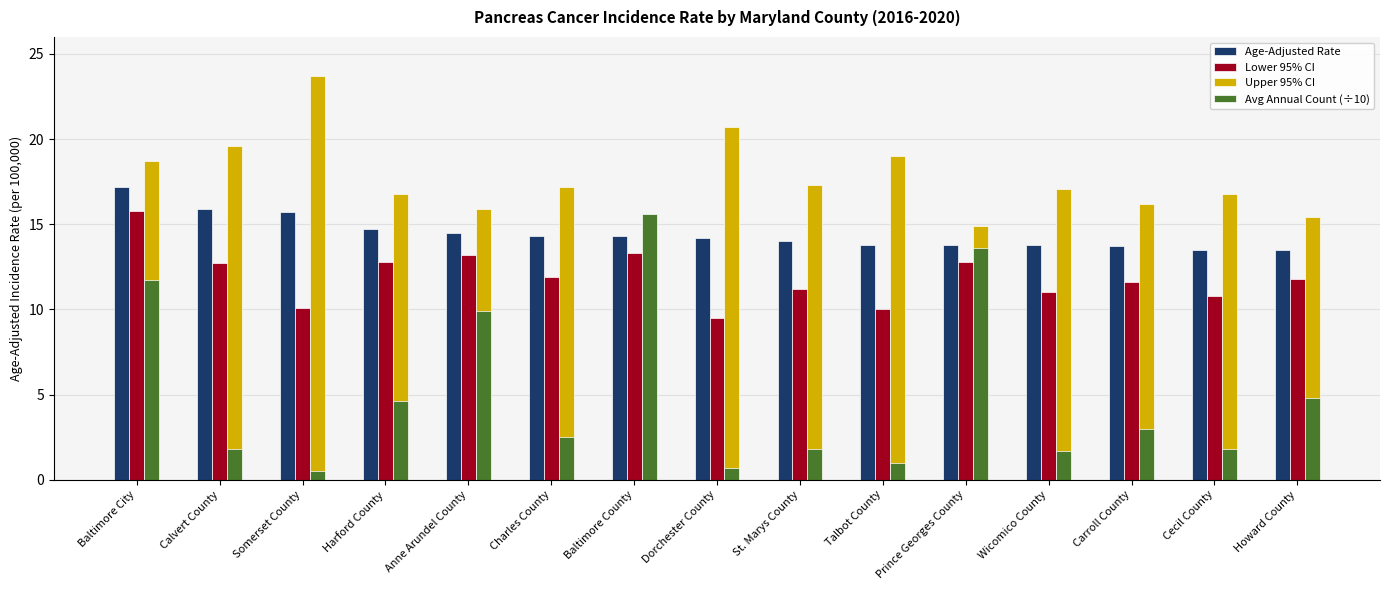

How many series are shown in this chart?

4